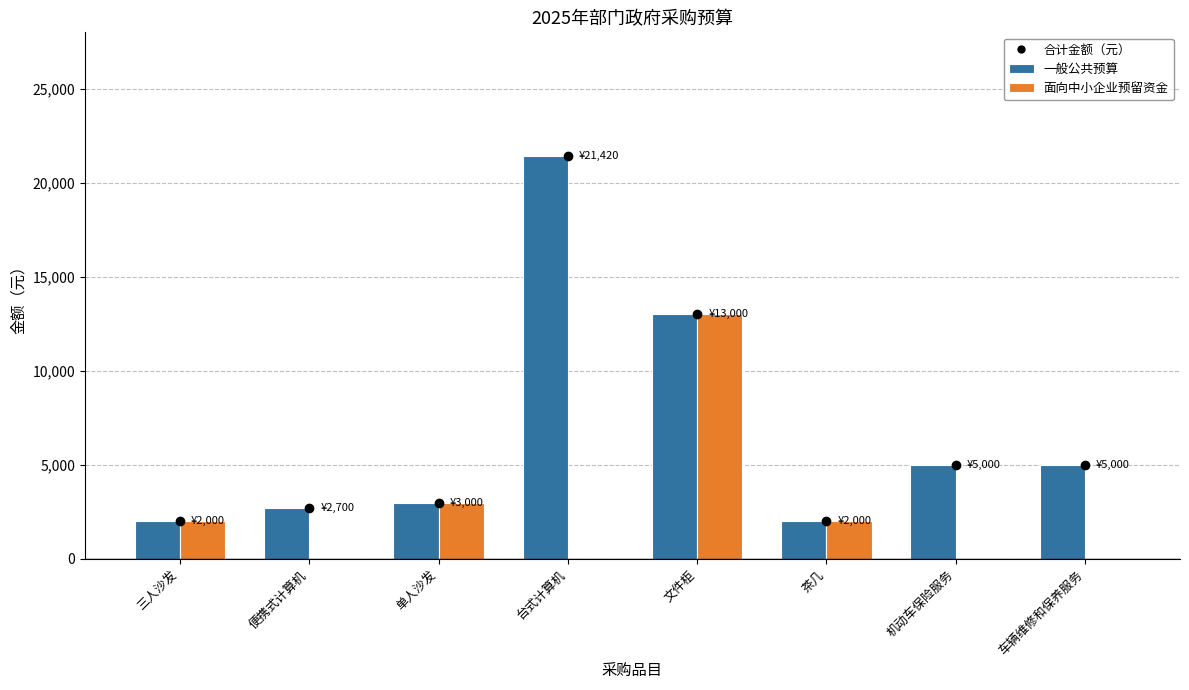

What is the sum of the 一般公共预算 values at 三人沙发 and 车辆维修和保养服务?

7000